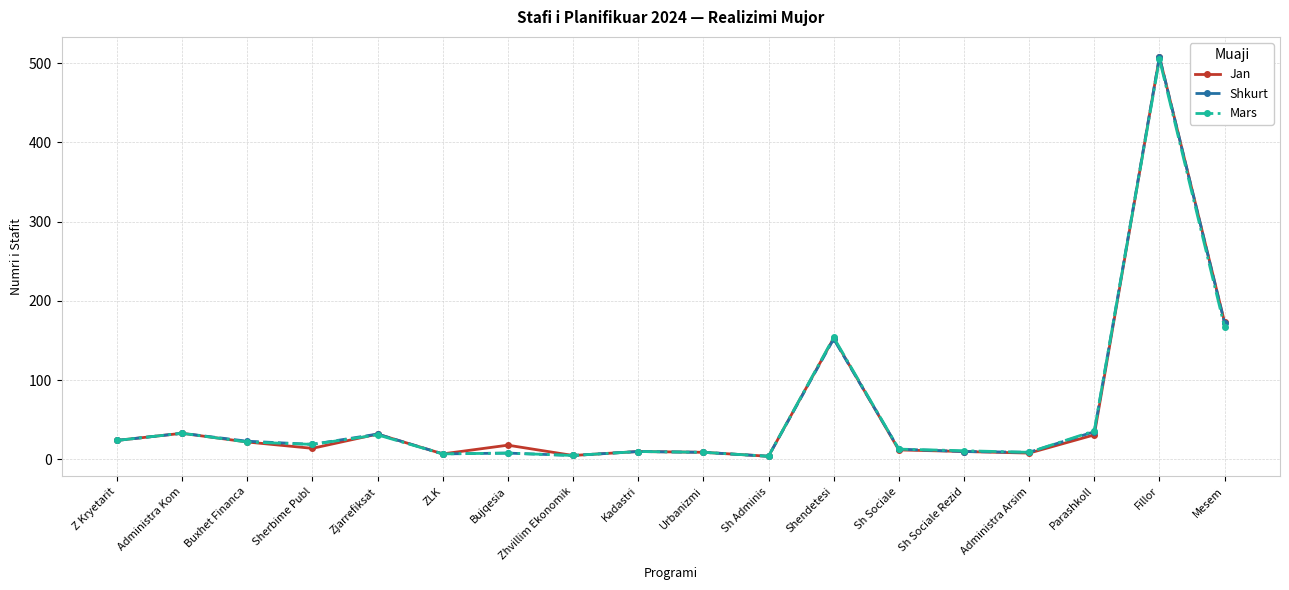

What position from the left is Zhvillim Ekonomik?

8